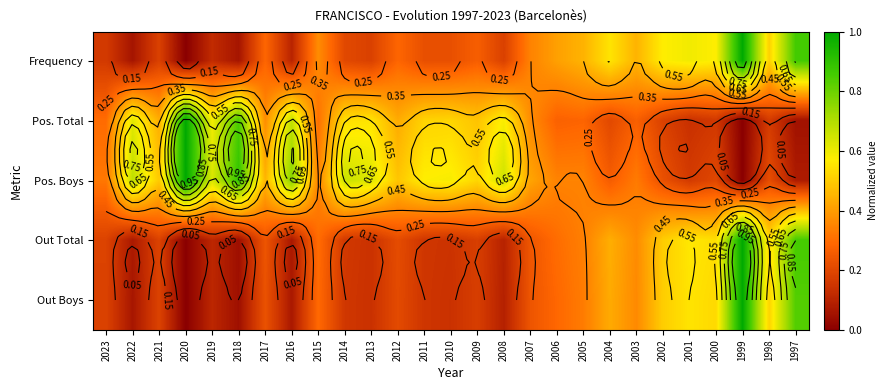

Is it true that Out Total equals 0.9 at 2000?

False